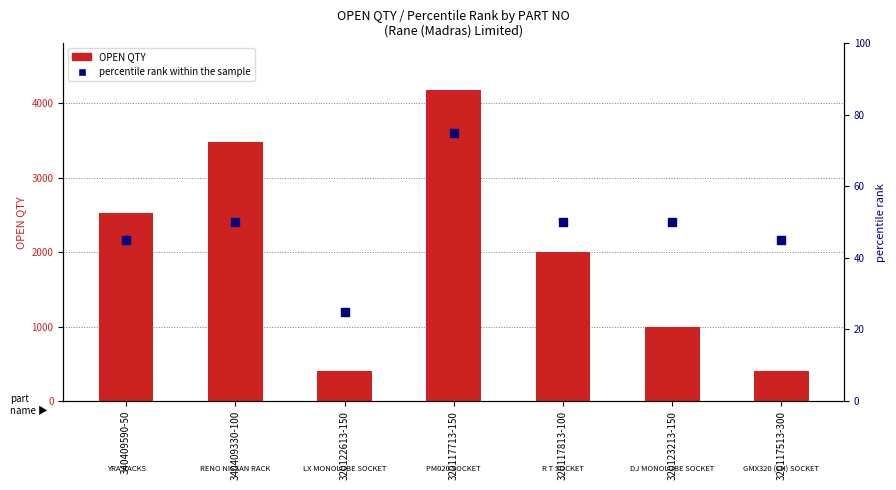

At how many categories does at least one series exceed 1095?

4